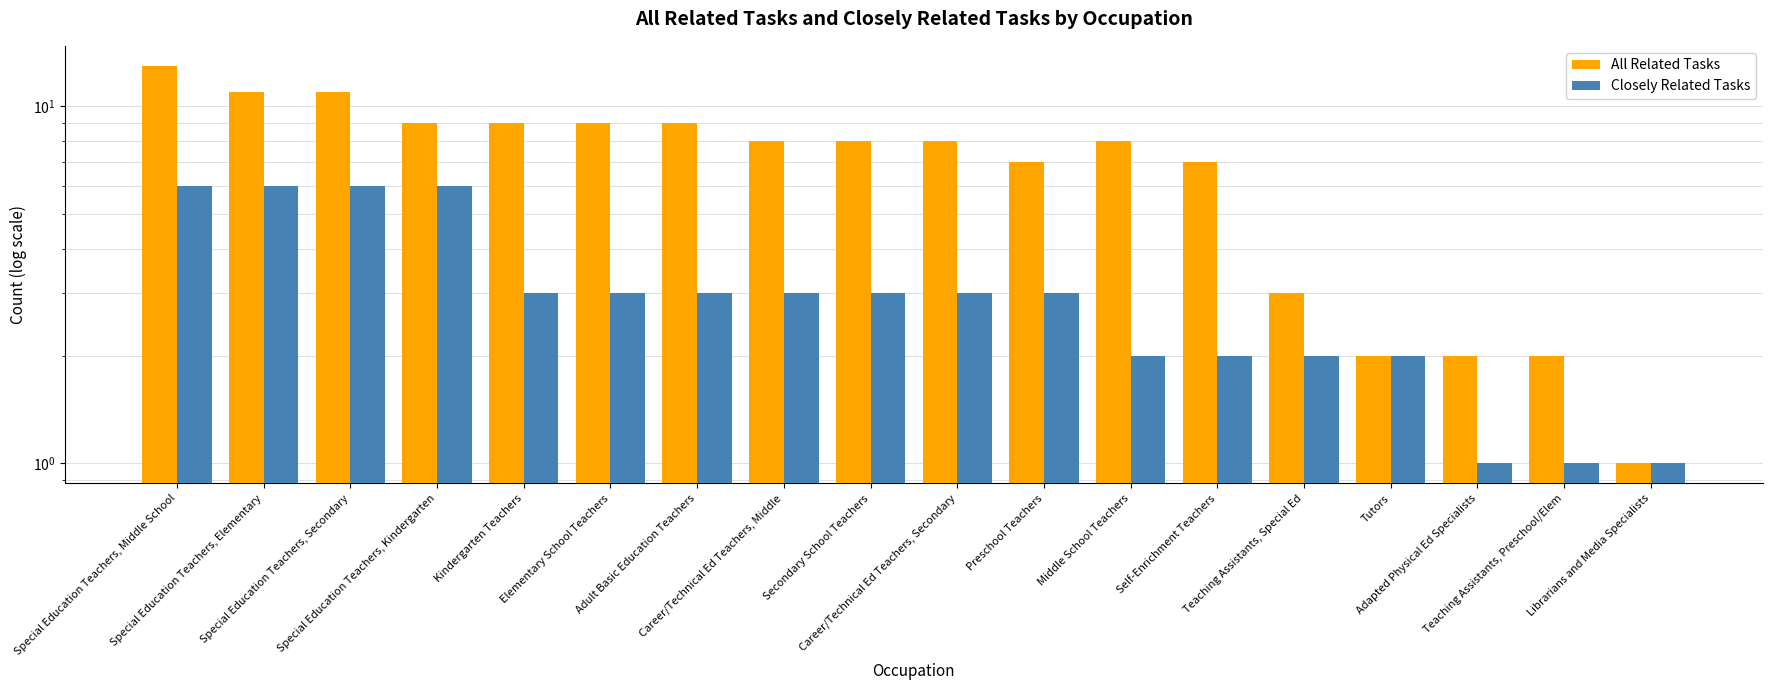

What is the value of the Closely Related Tasks bar at the 5th from the left?

3